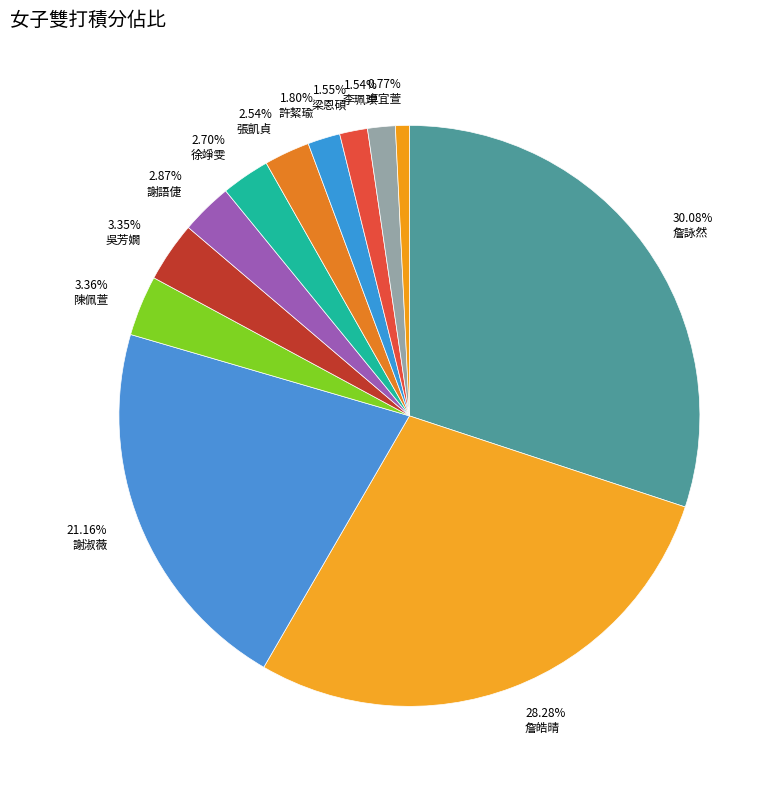

To the nearest percent, what is the combined percentage of 梁恩碩 and 李珮琪?

3%